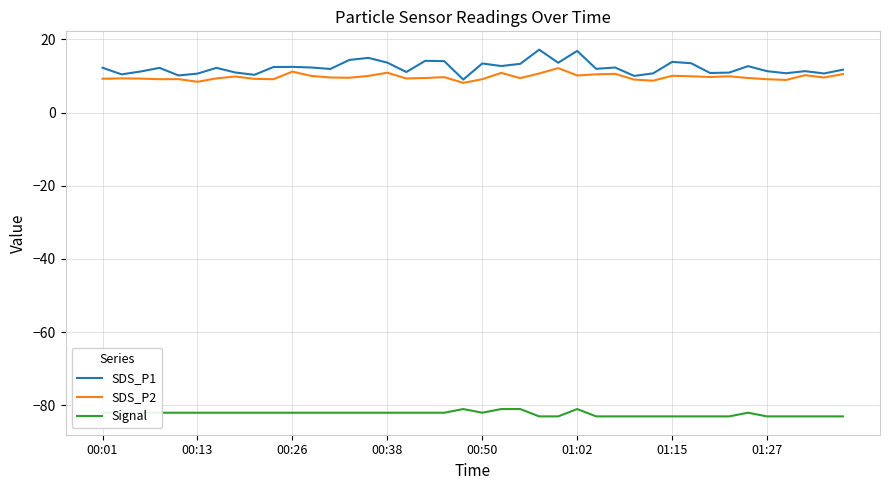

True or false: Signal and SDS_P1 cross at least once.

False